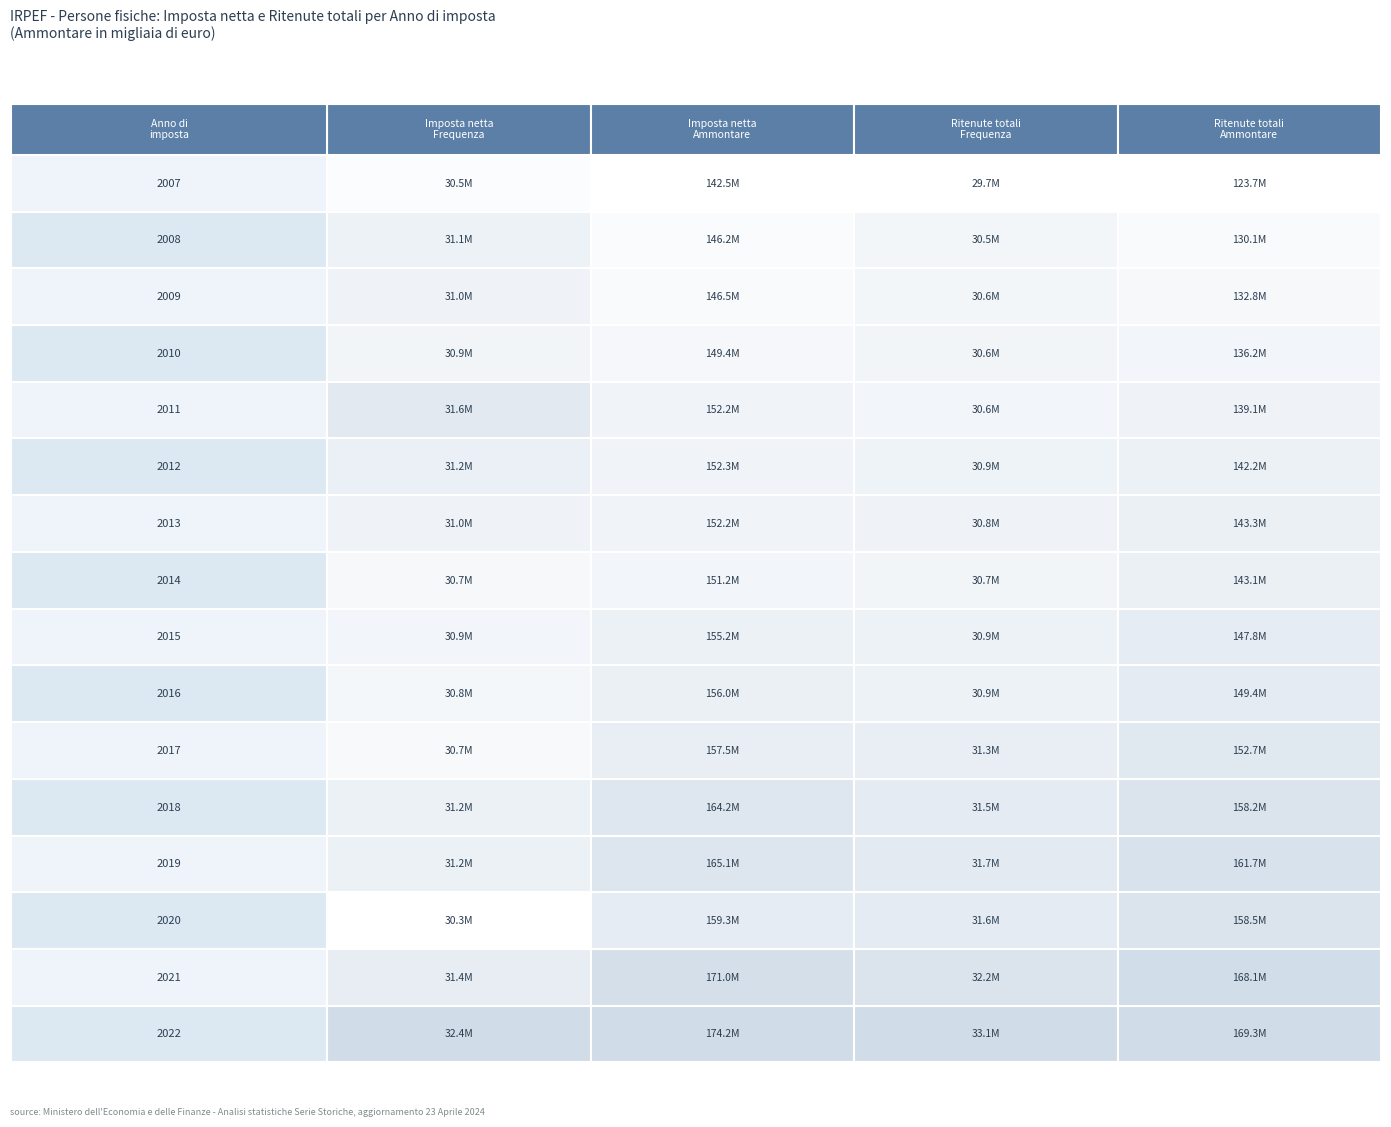

Reading left to right, list all the values displayed in this chart.

Imposta netta - Frequenza: 32373363.0	31365535.0	30327388.0	31160957.0	31155444.0	30672866.0	30781688.0	30878816.0	30728956.0	31019713.0	31216838.0	31590066.0	30897194.0	31008328.0	31087681.0	30503420.0
Imposta netta - Ammontare: 174201435.0	170993284.0	159281005.0	165116802.0	164244267.0	157516039.0	156047262.0	155157955.0	151185237.0	152238194.0	152270260.8	152219369.0	149442985.8	146493241.5	146157039.2	142450079.7
Ritenute totali - Frequenza: 33057725.0	32212965.0	31595679.0	31676912.0	31535267.0	31252458.0	30924258.0	30948820.0	30651238.0	30806277.0	30857446.0	30586267.0	30641017.0	30567613.0	30488087.0	29663251.0
Ritenute totali - Ammontare: 169334800.0	168146713.0	158528052.0	161673144.0	158231458.0	152657167.0	149379902.0	147792314.0	143062301.0	143265513.0	142223511.2	139097035.0	136167846.9	132789490.4	130109910.4	123733334.8